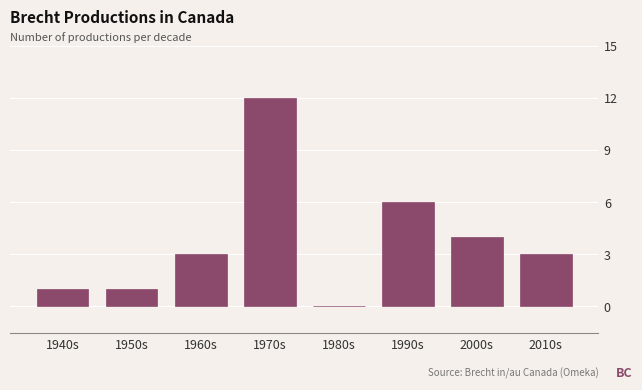

Reading left to right, list all the values displayed in this chart.

1940s=1	1950s=1	1960s=3	1970s=12	1980s=0	1990s=6	2000s=4	2010s=3